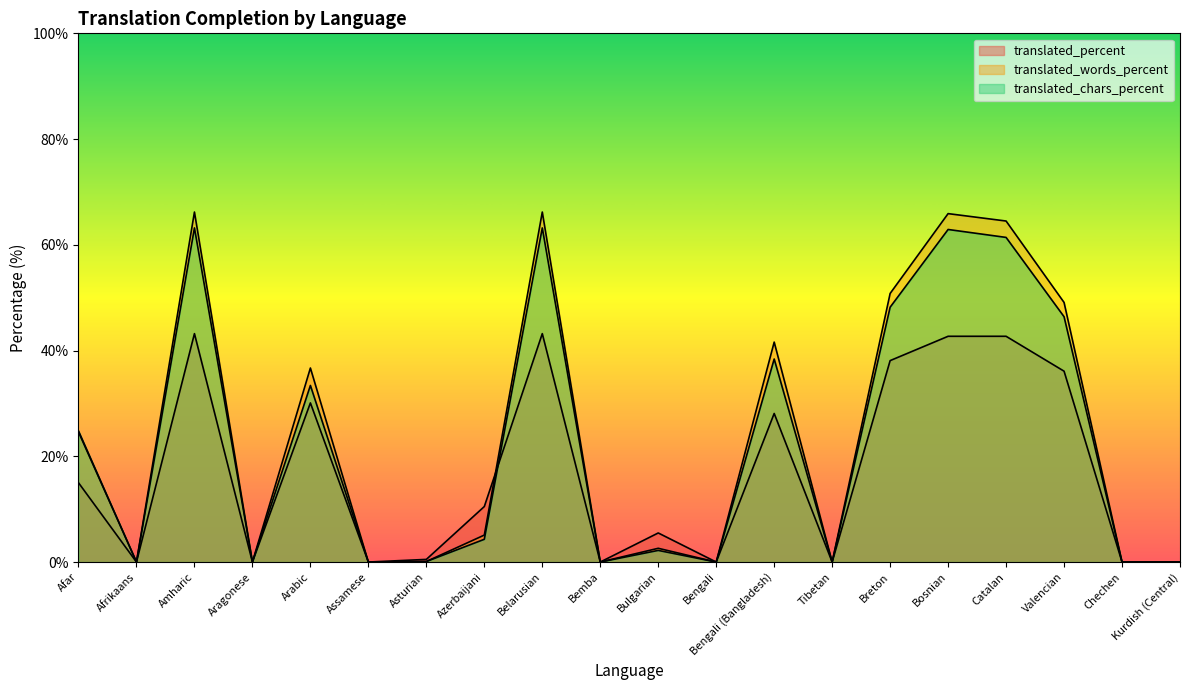

What is the label of the 7th point from the right?

Tibetan